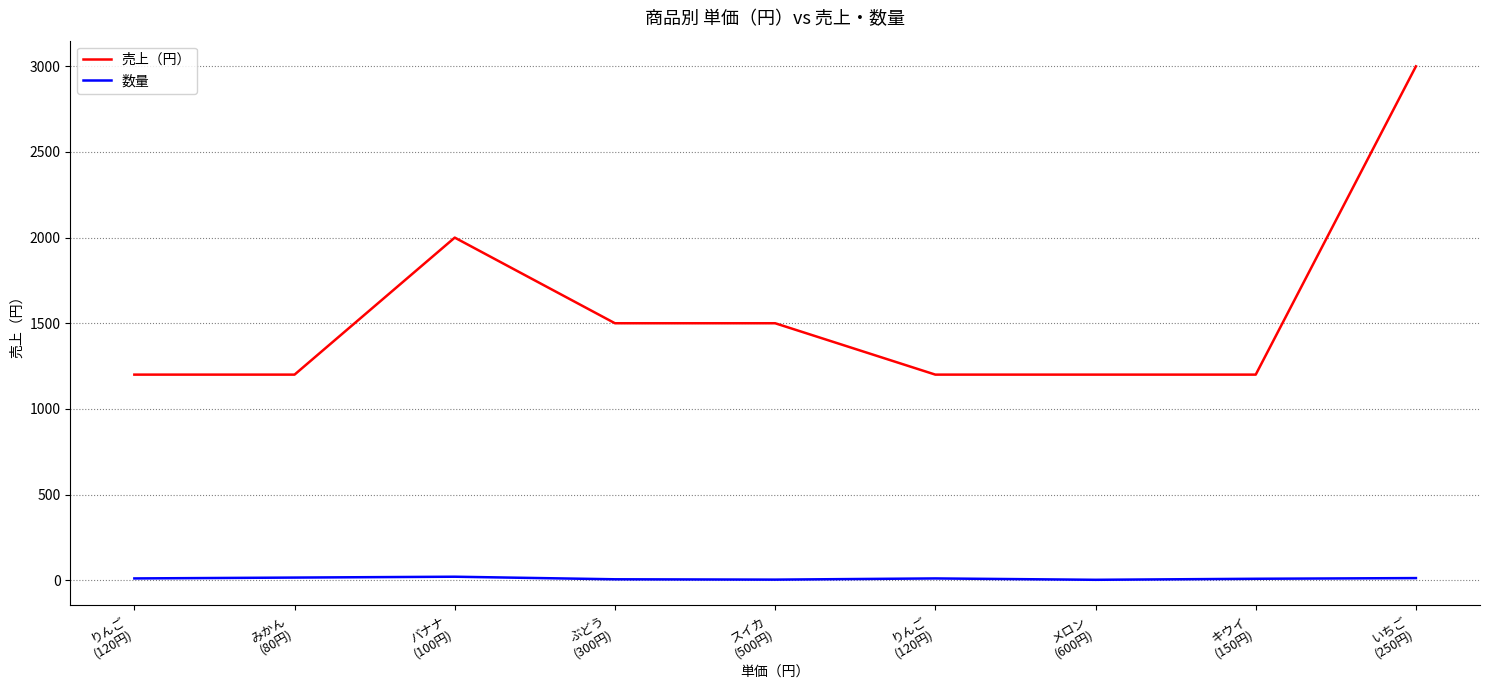

True or false: 売上（円） and 数量 cross at least once.

False